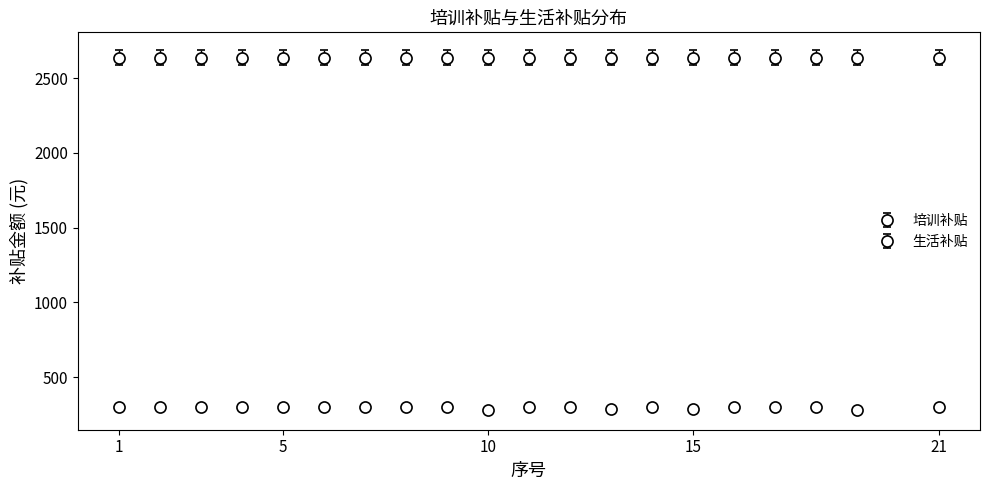

Is this an area chart (filled region under the line)?

No